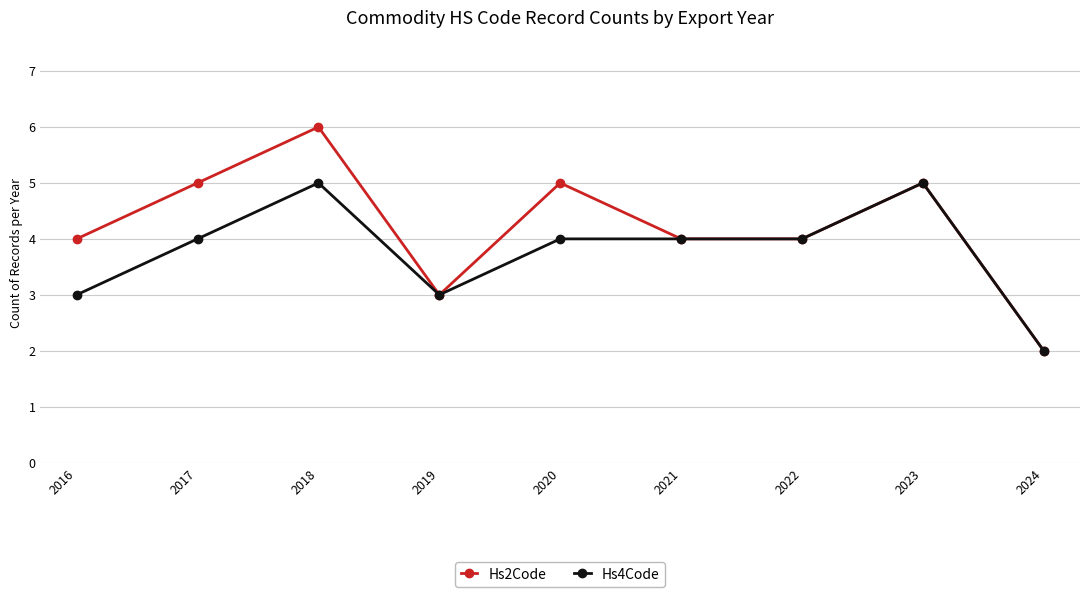

Between 2020 and 2024, which series saw the biggest shift?

Hs2Code